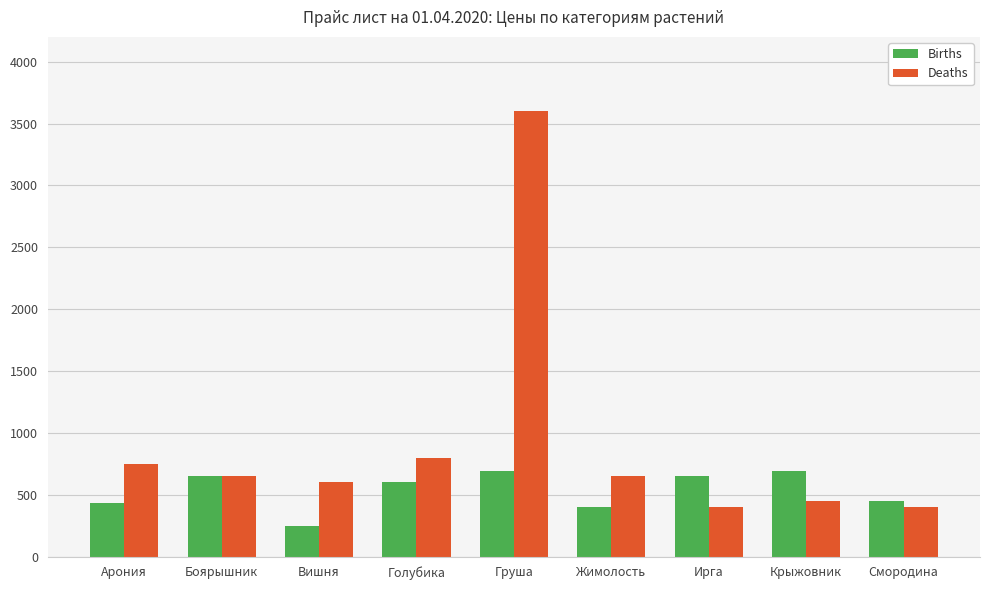

What is the difference between the Births values at Арония and Крыжовник?

260